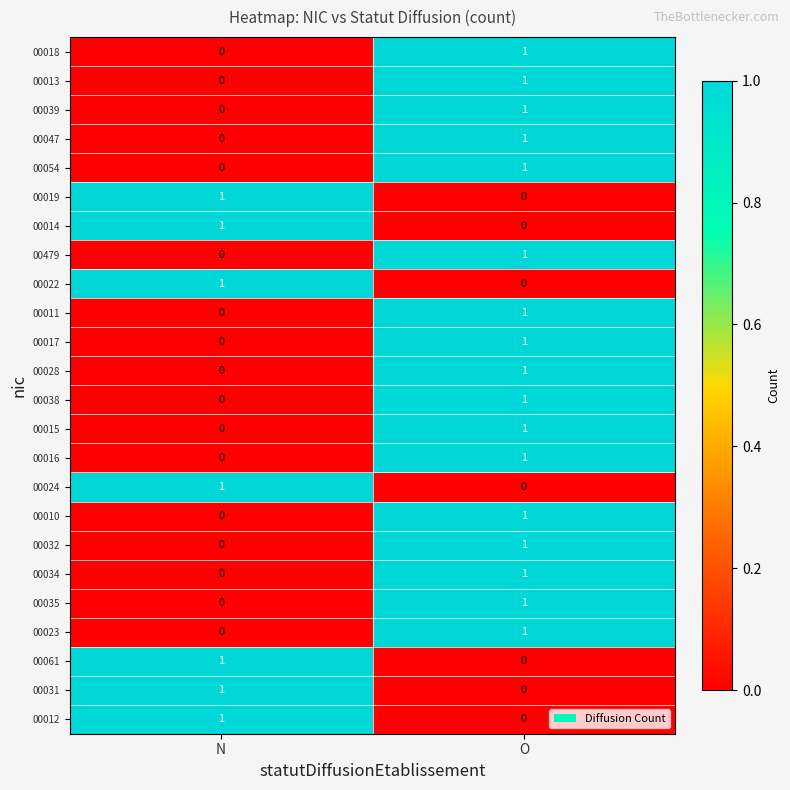

Where is 00013 nearest to the value 0?

N